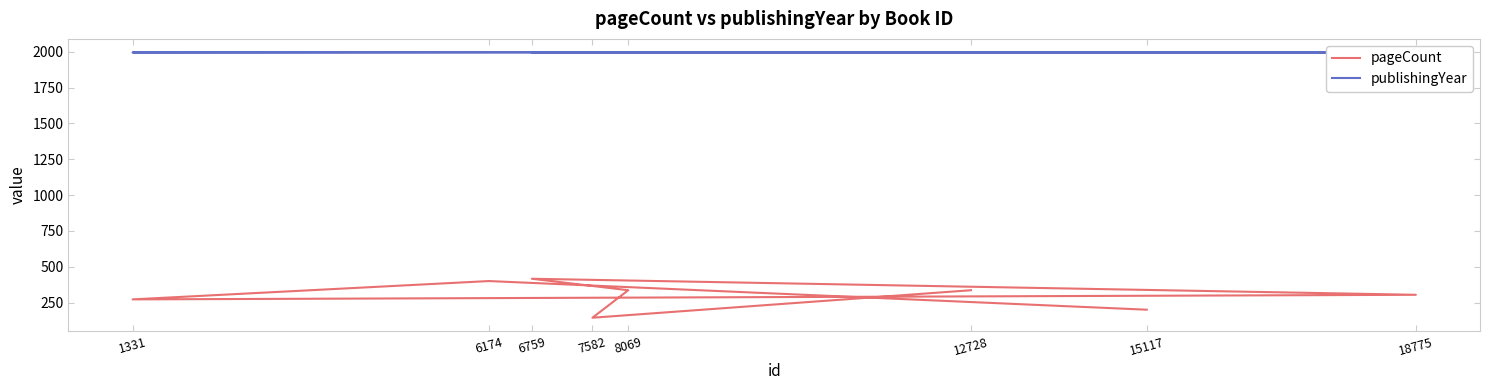

The publishingYear series shows 1994 at 12728. True or false?

True